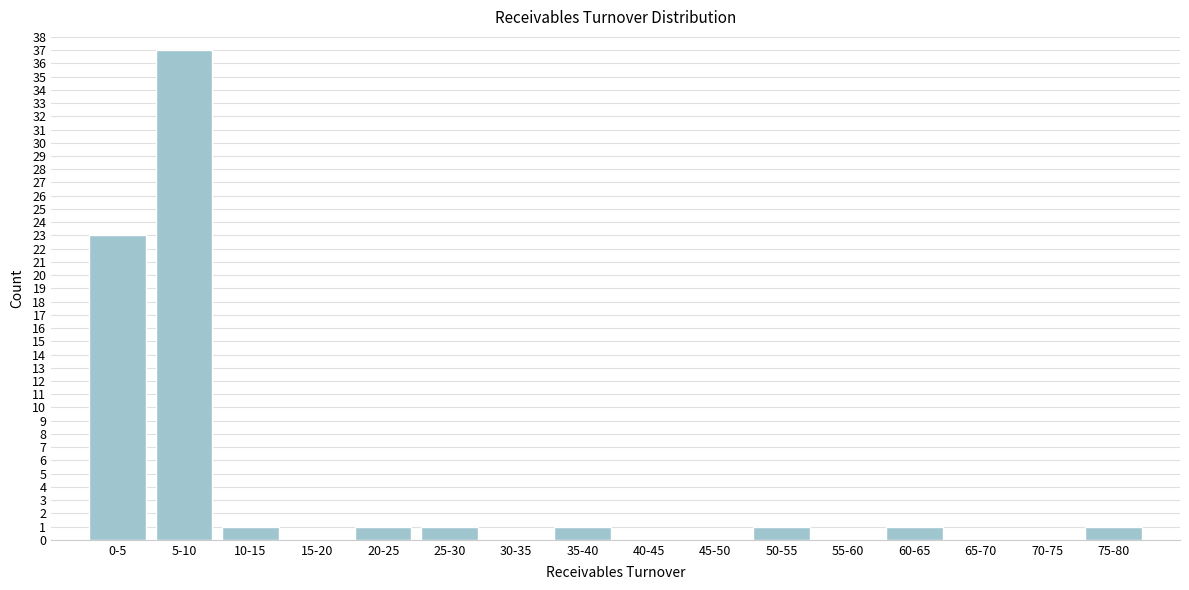

Reading right to left, extract all data points from this chart.

75-80=1	70-75=0	65-70=0	60-65=1	55-60=0	50-55=1	45-50=0	40-45=0	35-40=1	30-35=0	25-30=1	20-25=1	15-20=0	10-15=1	5-10=37	0-5=23